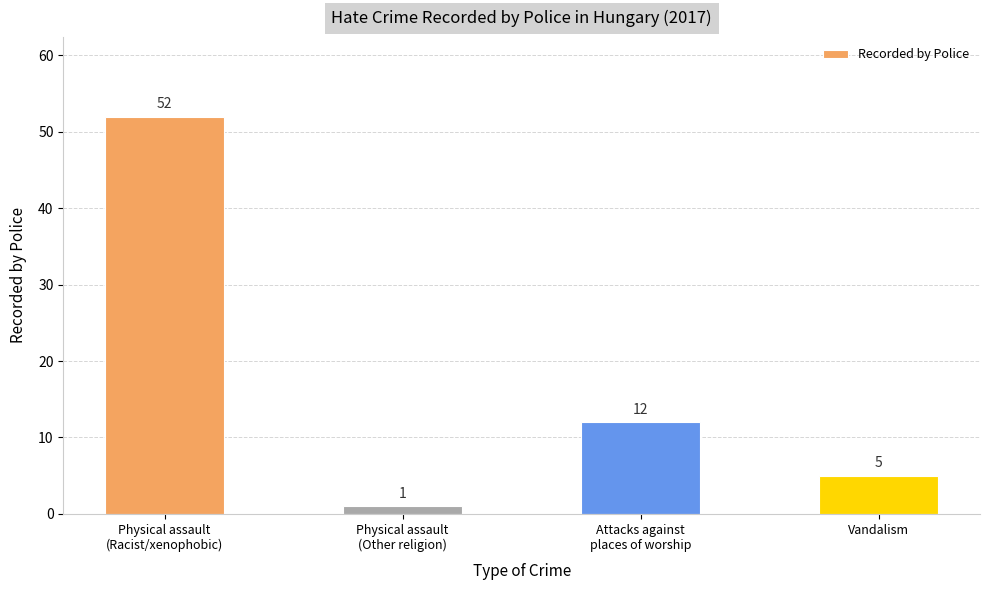

At which category does the chart reach its minimum across all series?

Physical assault
(Other religion)